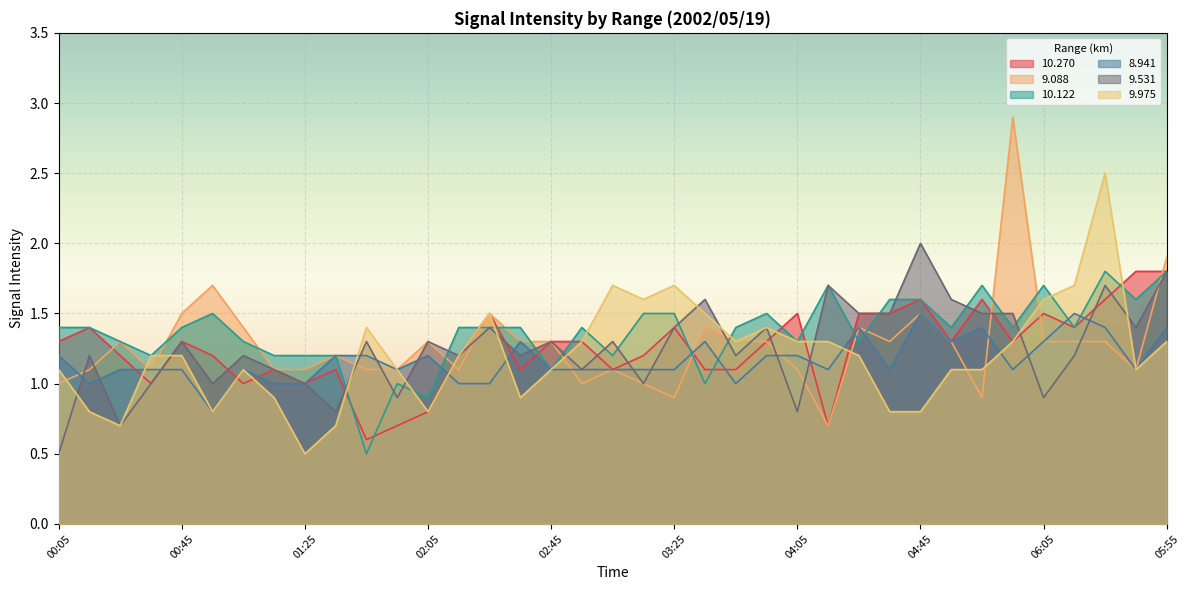

Reading left to right, extract all data points from this chart.

10.270: 00:05=1.3	00:15=1.4	00:25=1.2	00:35=1.0	00:45=1.3	00:55=1.2	01:05=1.0	01:15=1.1	01:25=1.0	01:35=1.1	01:45=0.6	01:55=0.7	02:05=0.8	02:15=1.2	02:25=1.5	02:35=1.1	02:45=1.3	02:55=1.3	03:05=1.1	03:15=1.2	03:25=1.4	03:35=1.1	03:45=1.1	03:55=1.3	04:05=1.5	04:15=0.7	04:25=1.5	04:35=1.5	04:45=1.6	04:55=1.3	05:05=1.6	05:45=1.3	06:05=1.5	06:15=1.4	06:25=1.6	06:35=1.8	05:55=1.8
9.088: 00:05=1.0	00:15=1.1	00:25=1.3	00:35=1.1	00:45=1.5	00:55=1.7	01:05=1.4	01:15=1.1	01:25=1.1	01:35=1.2	01:45=1.1	01:55=1.1	02:05=1.3	02:15=1.1	02:25=1.5	02:35=1.3	02:45=1.3	02:55=1.0	03:05=1.1	03:15=1.0	03:25=0.9	03:35=1.4	03:45=1.3	03:55=1.3	04:05=1.1	04:15=0.7	04:25=1.4	04:35=1.3	04:45=1.5	04:55=1.3	05:05=0.9	05:45=2.9	06:05=1.3	06:15=1.3	06:25=1.3	06:35=1.1	05:55=1.9
10.122: 00:05=1.4	00:15=1.4	00:25=1.3	00:35=1.2	00:45=1.4	00:55=1.5	01:05=1.3	01:15=1.2	01:25=1.2	01:35=1.2	01:45=0.5	01:55=1.0	02:05=0.9	02:15=1.4	02:25=1.4	02:35=1.4	02:45=1.1	02:55=1.4	03:05=1.2	03:15=1.5	03:25=1.5	03:35=1.0	03:45=1.4	03:55=1.5	04:05=1.3	04:15=1.7	04:25=1.3	04:35=1.6	04:45=1.6	04:55=1.4	05:05=1.7	05:45=1.4	06:05=1.7	06:15=1.4	06:25=1.8	06:35=1.6	05:55=1.8
8.941: 00:05=1.2	00:15=1.0	00:25=1.1	00:35=1.1	00:45=1.1	00:55=0.8	01:05=1.1	01:15=1.0	01:25=1.0	01:35=1.2	01:45=1.2	01:55=1.1	02:05=1.2	02:15=1.0	02:25=1.0	02:35=1.3	02:45=1.1	02:55=1.1	03:05=1.1	03:15=1.1	03:25=1.1	03:35=1.3	03:45=1.0	03:55=1.2	04:05=1.2	04:15=1.1	04:25=1.4	04:35=1.1	04:45=1.5	04:55=1.3	05:05=1.4	05:45=1.1	06:05=1.3	06:15=1.5	06:25=1.4	06:35=1.1	05:55=1.4
9.531: 00:05=0.5	00:15=1.2	00:25=0.7	00:35=1.0	00:45=1.3	00:55=1.0	01:05=1.2	01:15=1.1	01:25=1.0	01:35=0.8	01:45=1.3	01:55=0.9	02:05=1.3	02:15=1.2	02:25=1.4	02:35=1.2	02:45=1.3	02:55=1.1	03:05=1.3	03:15=1.0	03:25=1.4	03:35=1.6	03:45=1.2	03:55=1.4	04:05=0.8	04:15=1.7	04:25=1.5	04:35=1.5	04:45=2.0	04:55=1.6	05:05=1.5	05:45=1.5	06:05=0.9	06:15=1.2	06:25=1.7	06:35=1.4	05:55=1.8
9.975: 00:05=1.1	00:15=0.8	00:25=0.7	00:35=1.2	00:45=1.2	00:55=0.8	01:05=1.1	01:15=0.9	01:25=0.5	01:35=0.7	01:45=1.4	01:55=1.1	02:05=0.8	02:15=1.2	02:25=1.5	02:35=0.9	02:45=1.1	02:55=1.3	03:05=1.7	03:15=1.6	03:25=1.7	03:35=1.5	03:45=1.3	03:55=1.4	04:05=1.3	04:15=1.3	04:25=1.2	04:35=0.8	04:45=0.8	04:55=1.1	05:05=1.1	05:45=1.3	06:05=1.6	06:15=1.7	06:25=2.5	06:35=1.1	05:55=1.3